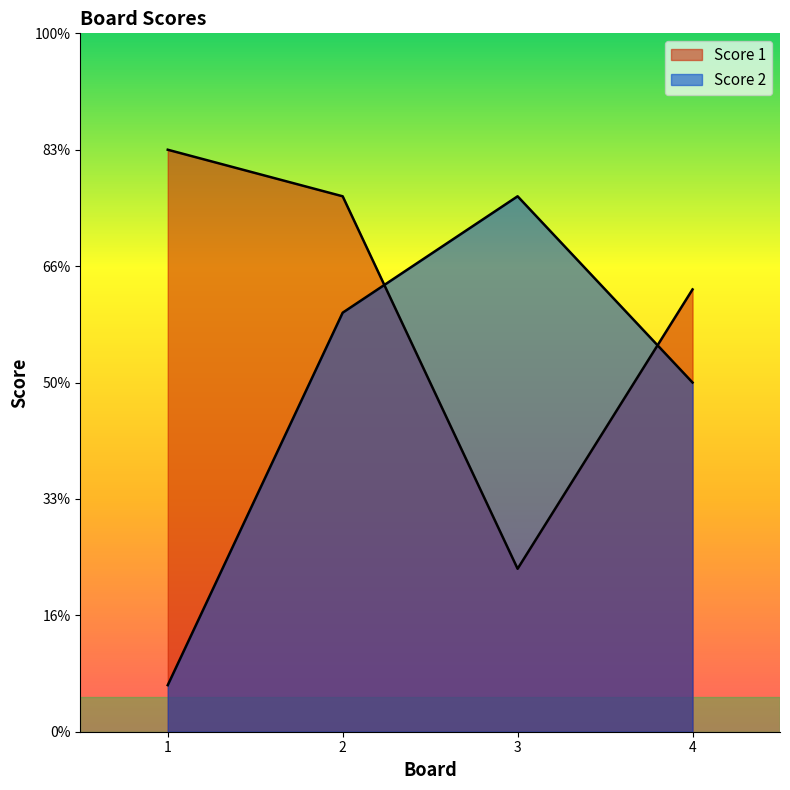

At which label does Score 1 reach its minimum?

3